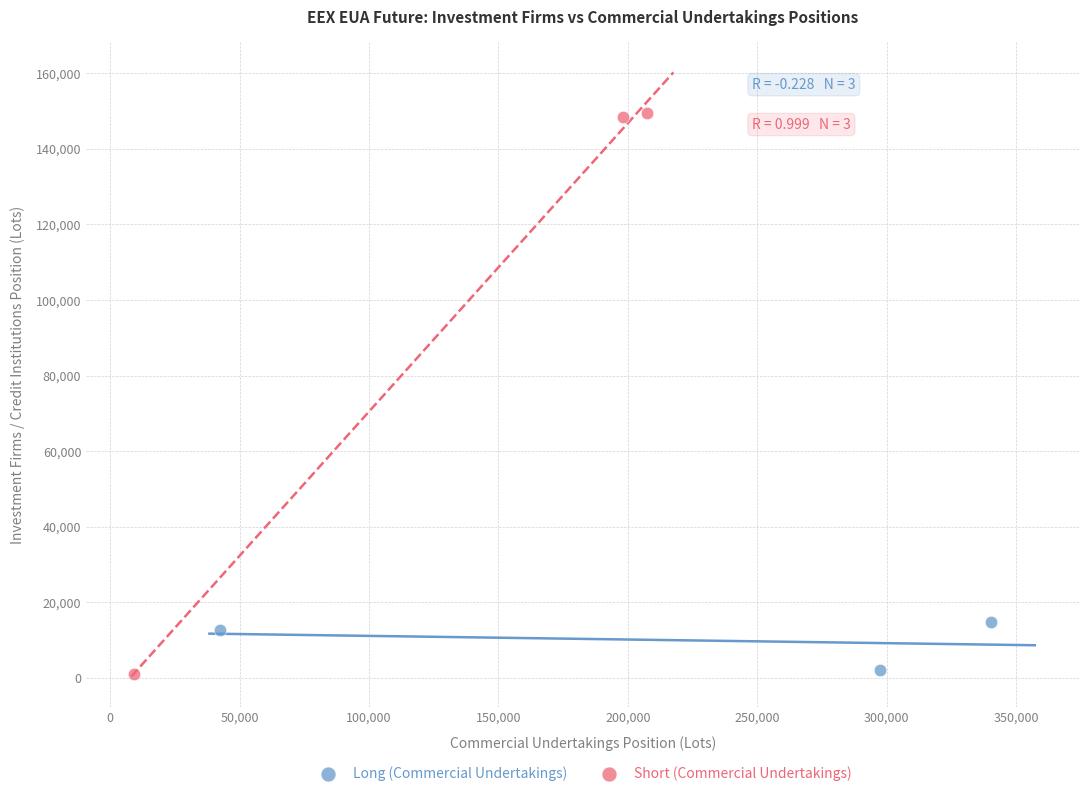

Which series contains the highest Y value?

Short (Commercial Undertakings)